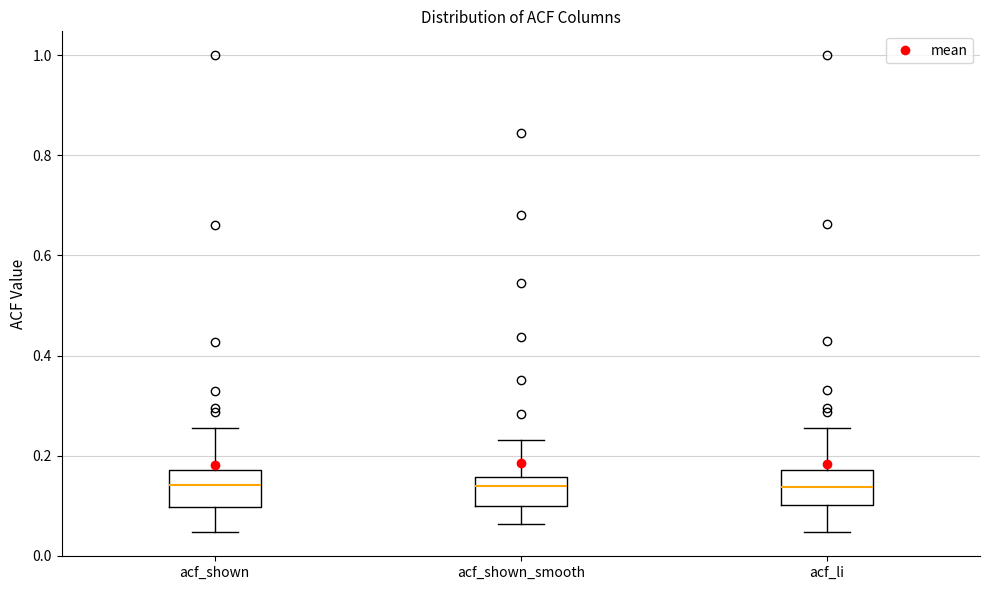

Reading left to right, read every box against the y-axis: the position of its median line, the range the box covers, and the ends of its whiskers. The values are not printed on the chart, so give them approximately, as read against the axis.

acf_shown: median 0.14, box 0.10 to 0.18, whiskers 0.04 to 0.26
acf_shown_smooth: median 0.14, box 0.10 to 0.16, whiskers 0.06 to 0.24
acf_li: median 0.14, box 0.10 to 0.18, whiskers 0.04 to 0.26